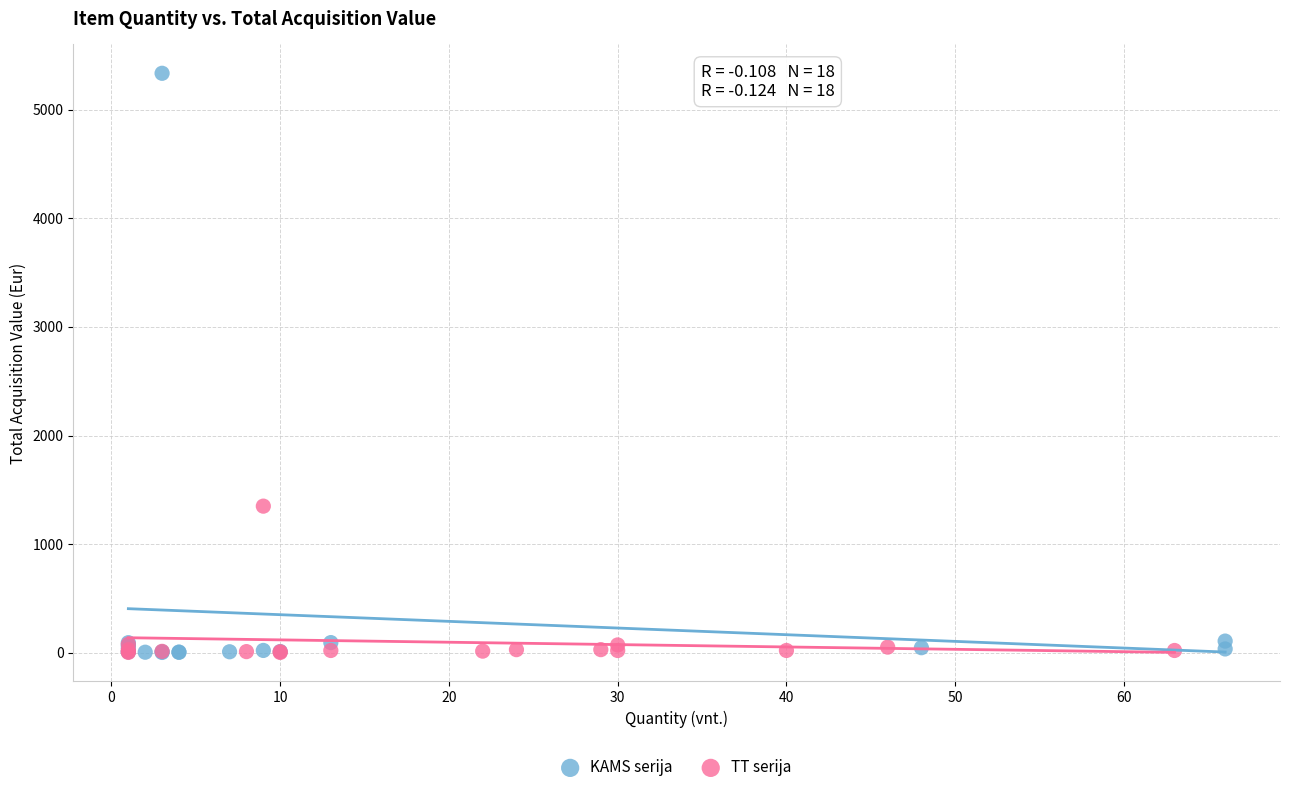

Which series has the widest spread of Y values?

KAMS serija